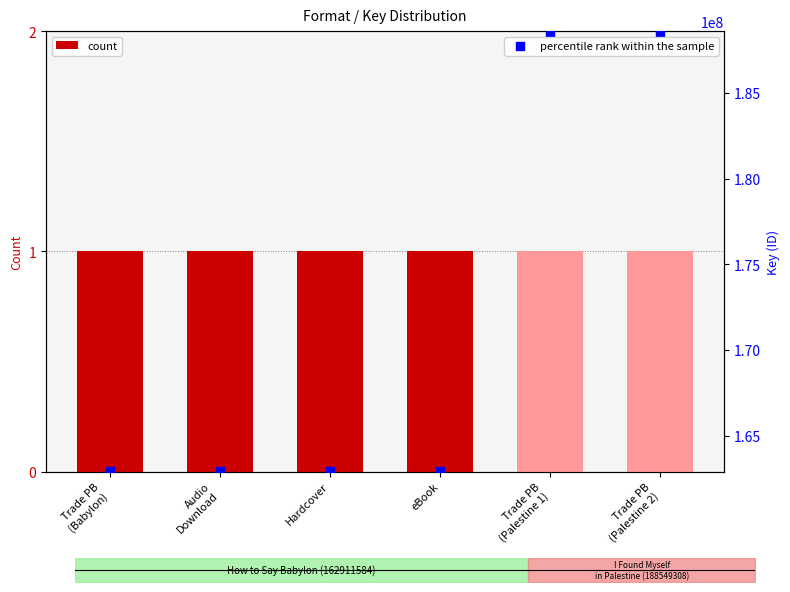

Which series reaches the maximum Y coordinate?

percentile rank within the sample